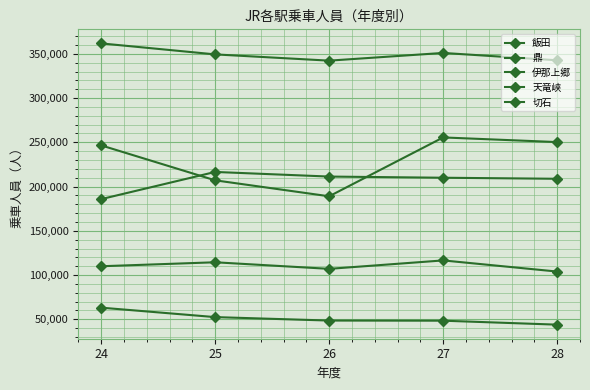

True or false: 鼎 has a value of 211326 at 26.

True